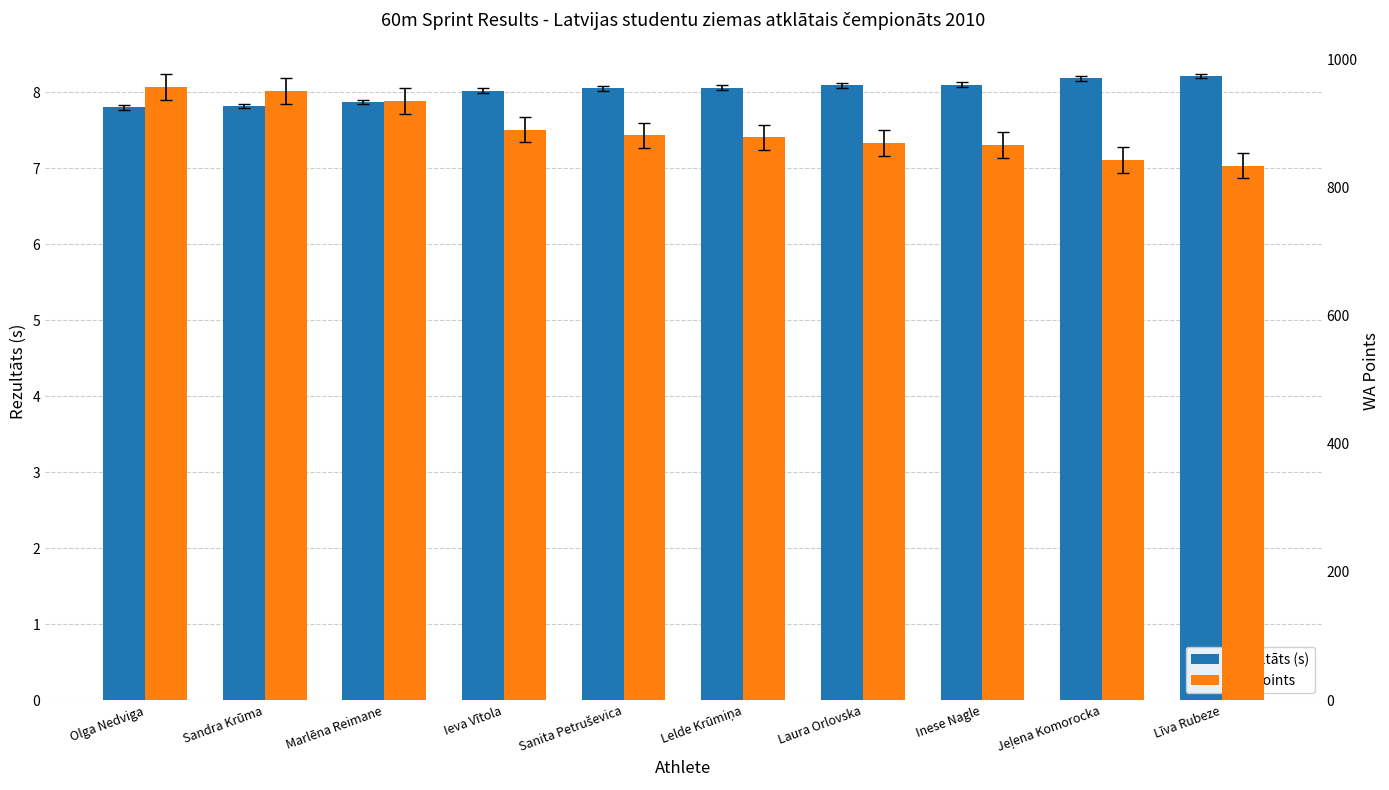

Reading left to right, what are all the values shown in this chart?

Rezultāts (s): Olga Nedviga=7.8	Sandra Krūma=7.8	Marlēna Reimane=7.9	Ieva Vītola=8.0	Sanita Petruševica=8.1	Lelde Krūmiņa=8.1	Laura Orlovska=8.1	Inese Nagle=8.1	Jeļena Komorocka=8.2	Līva Rubeze=8.2
WA Points: Olga Nedviga=957.0	Sandra Krūma=950.0	Marlēna Reimane=935.0	Ieva Vītola=890.0	Sanita Petruševica=881.0	Lelde Krūmiņa=878.0	Laura Orlovska=869.0	Inese Nagle=866.0	Jeļena Komorocka=843.0	Līva Rubeze=834.0